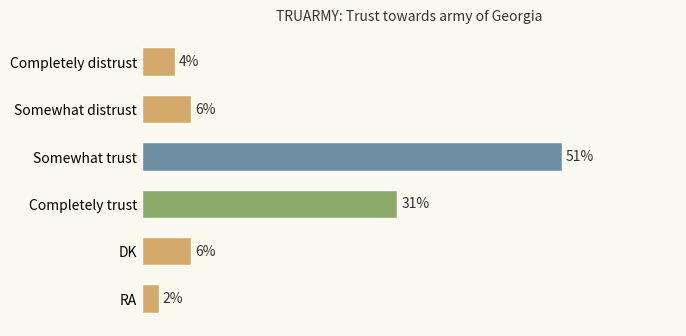

Are the bars horizontal?

Yes